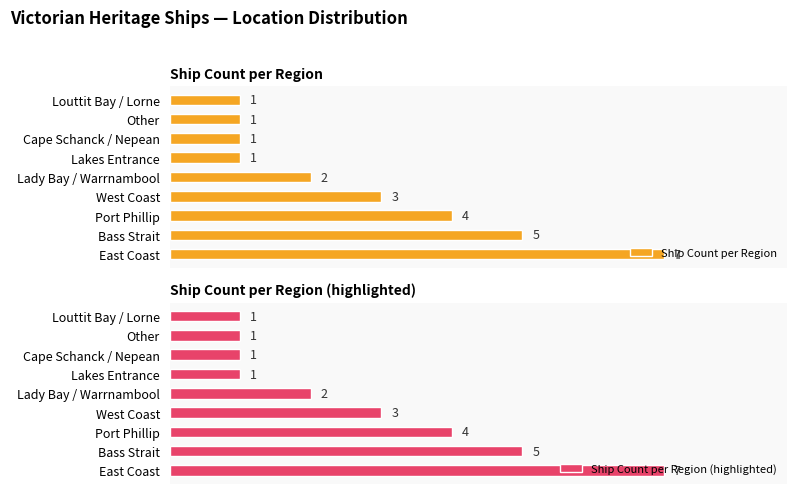

What is the difference between the maximum and minimum values in the Ship Count per Region (highlighted) series?

6